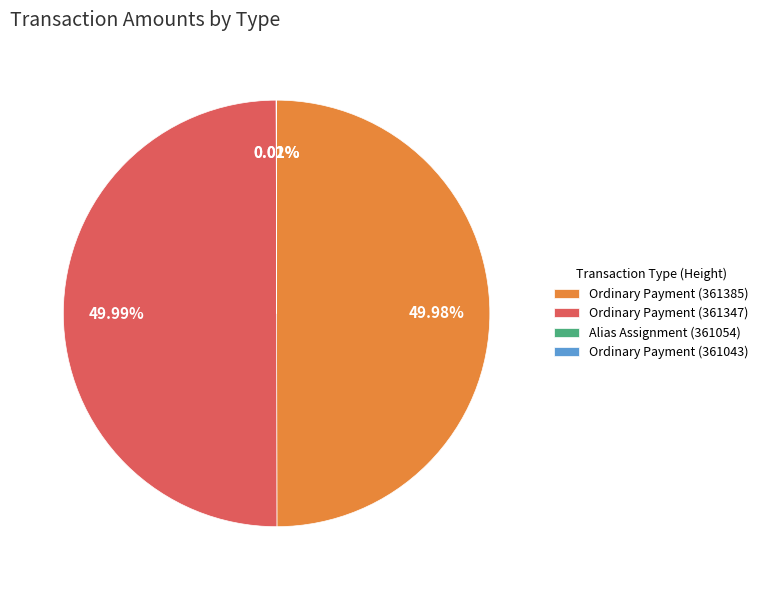

What is the ratio of the value at Ordinary Payment (361385) to the value at Ordinary Payment (361347)?

1.0